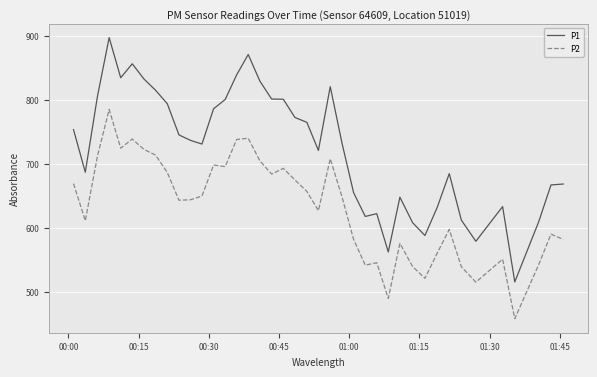

Does the chart have visible grid lines?

Yes